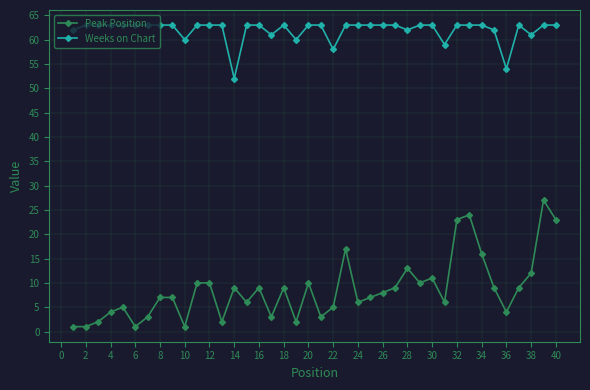

Which series has the largest range (max minus min)?

Peak Position